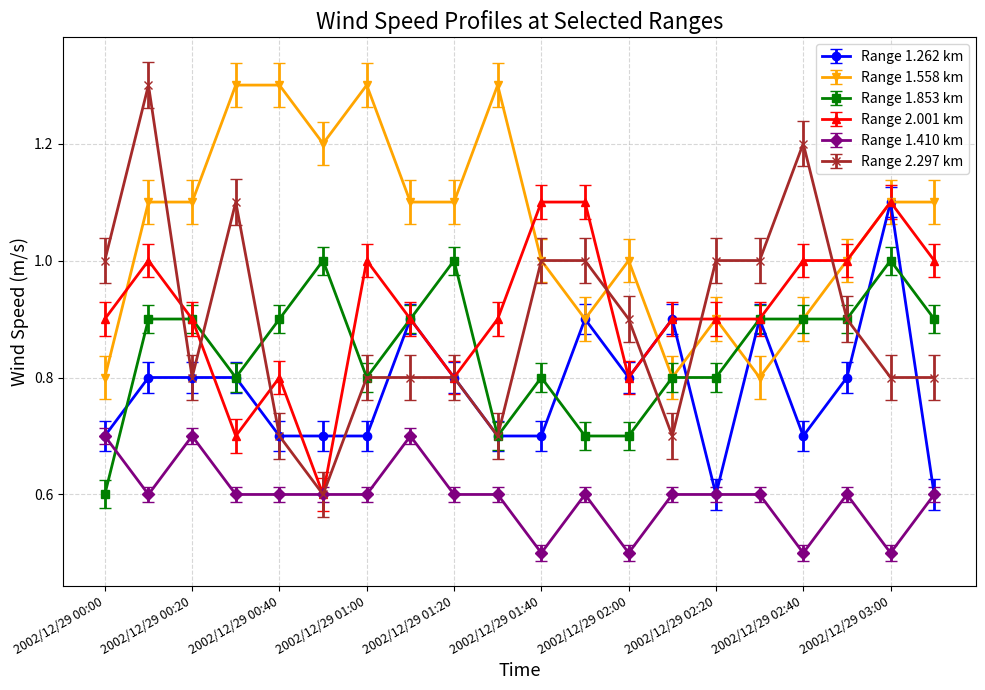

Which series has the largest range (max minus min)?

Range 2.297 km